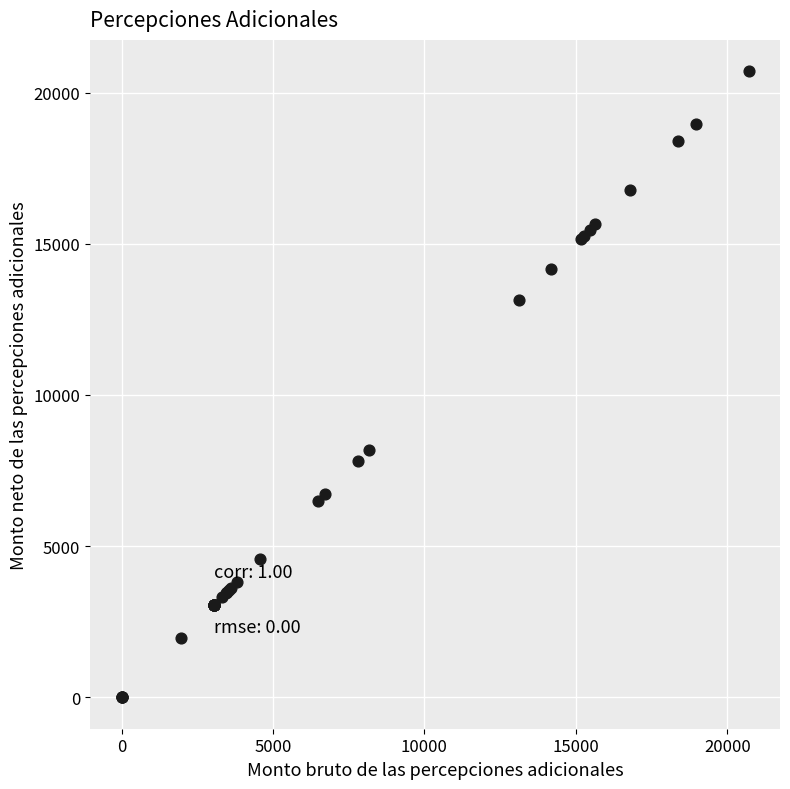

What Y value in the scatter plot is closest to 10352?

8182.9